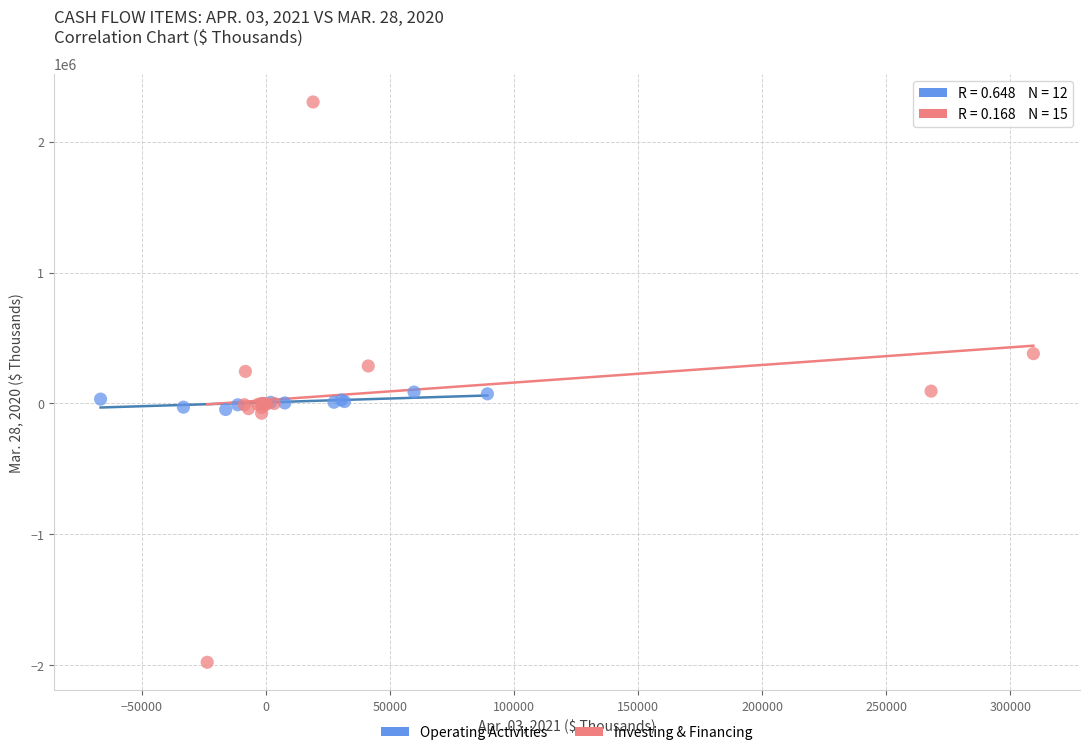

Which series reaches the minimum Y coordinate?

Investing & Financing